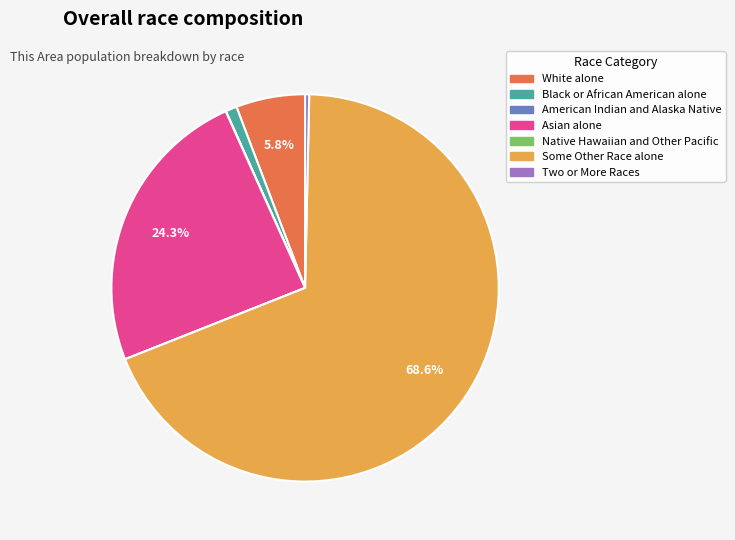

Which category accounts for the majority?

Some Other Race alone